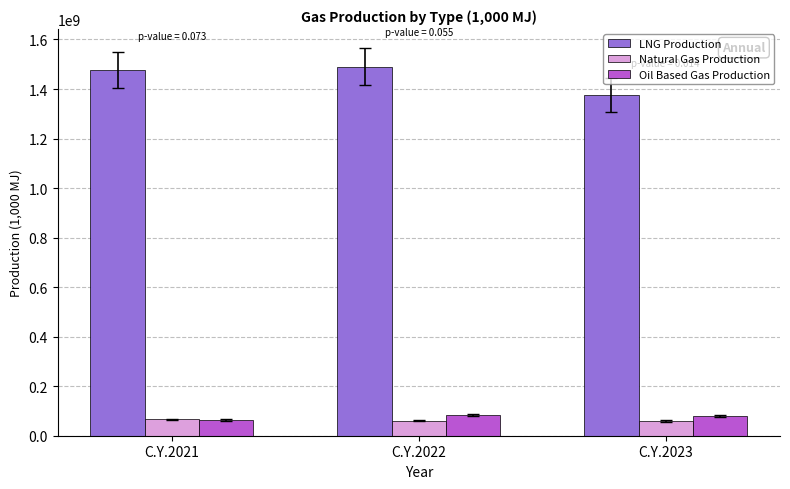

What is the difference between the highest and lowest values at C.Y.2023?

1317315002